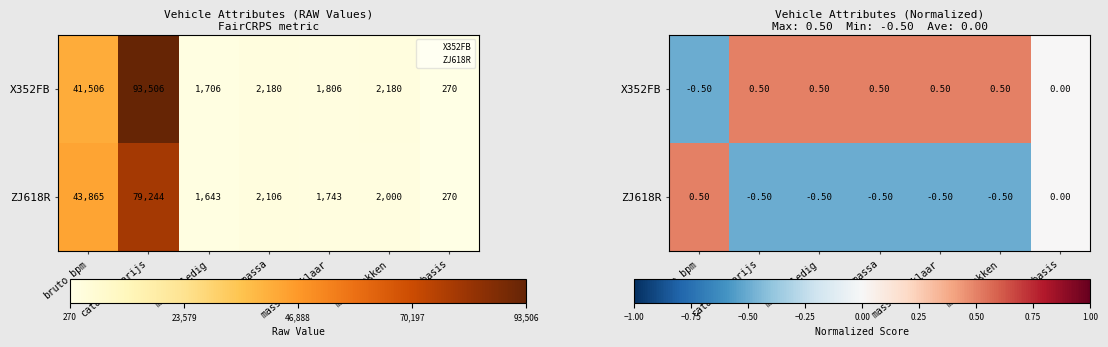

At which label does ZJ618R first exceed 0?

bruto_bpm